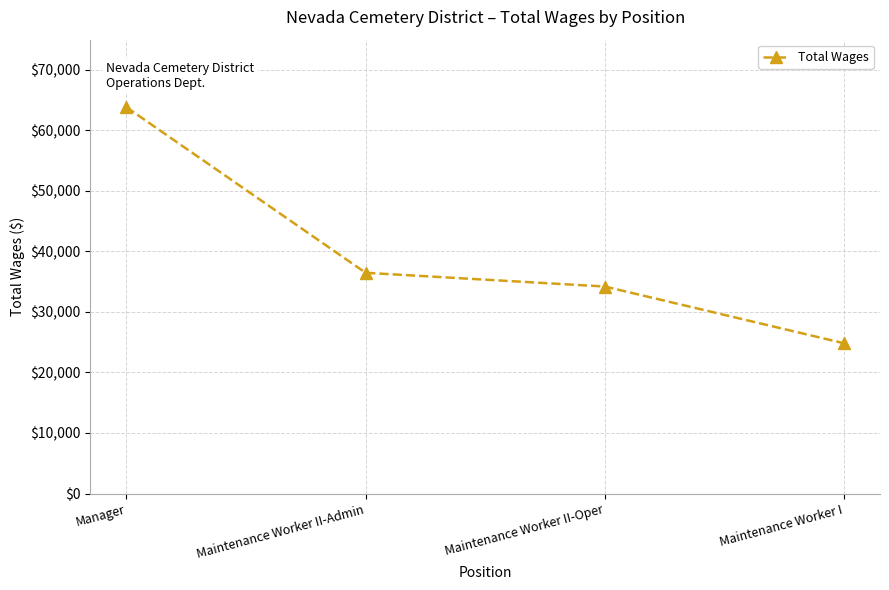

Rank the categories by value from highest to lowest.

Manager, Maintenance Worker II-Admin, Maintenance Worker II-Oper, Maintenance Worker I